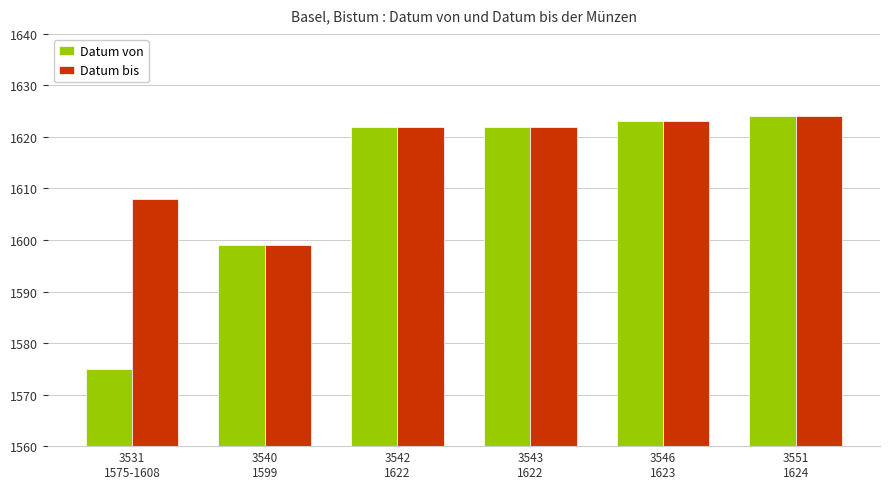

How many categories are shown in the chart?

6